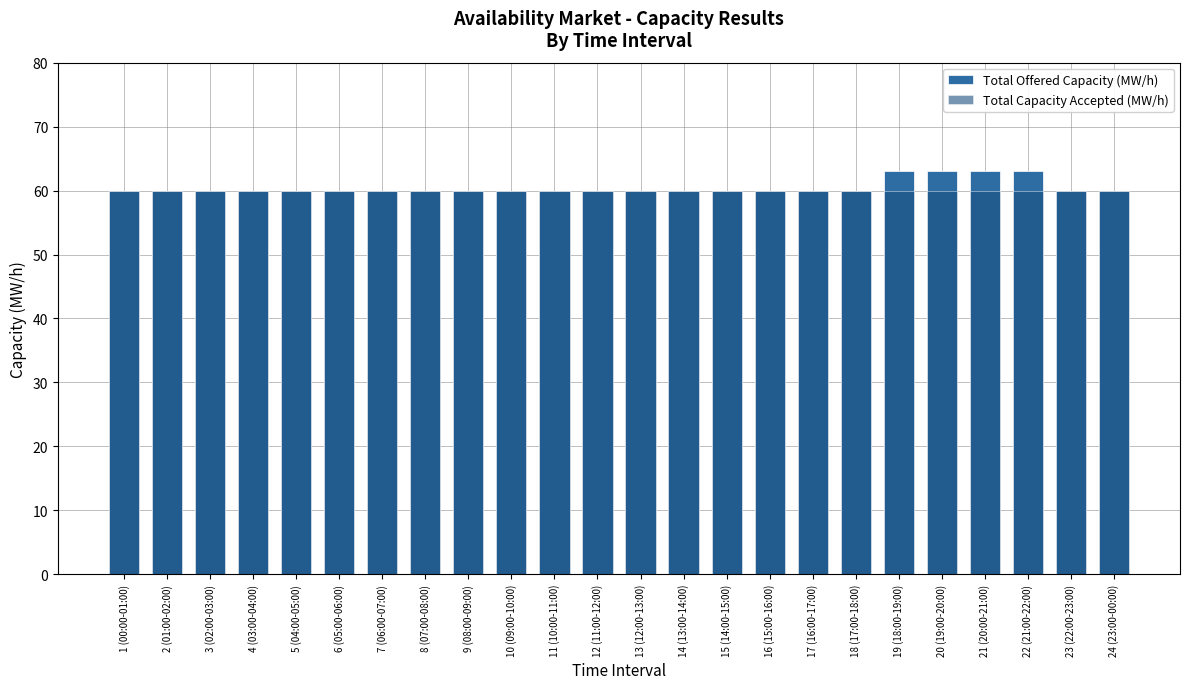

What are all the series names shown in the legend?

Total Offered Capacity (MW/h), Total Capacity Accepted (MW/h)